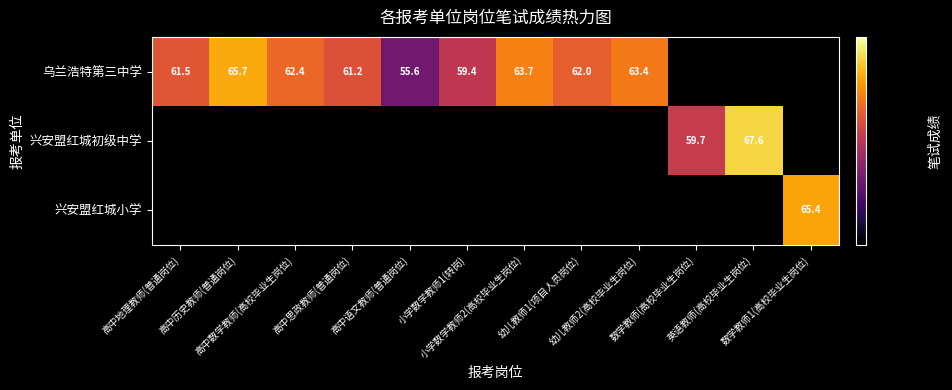

Is the value of 兴安盟红城初级中学 at 英语教师(高校毕业生岗位) greater than the value of 兴安盟红城小学 at 数学教师1(高校毕业生岗位)?

Yes